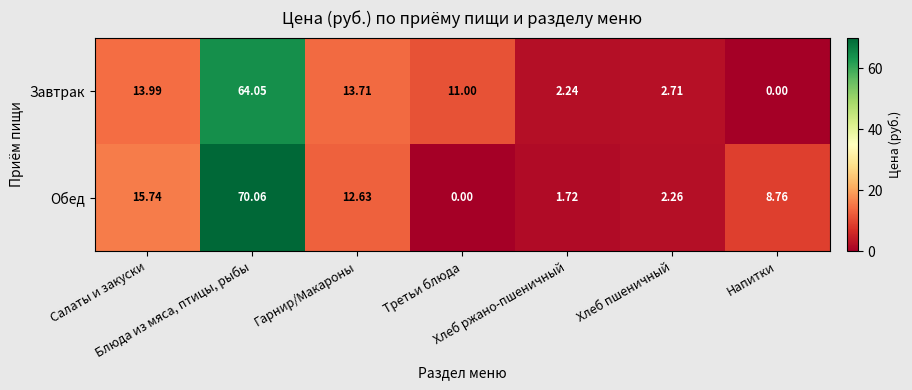

Which series has the widest spread of values?

Обед